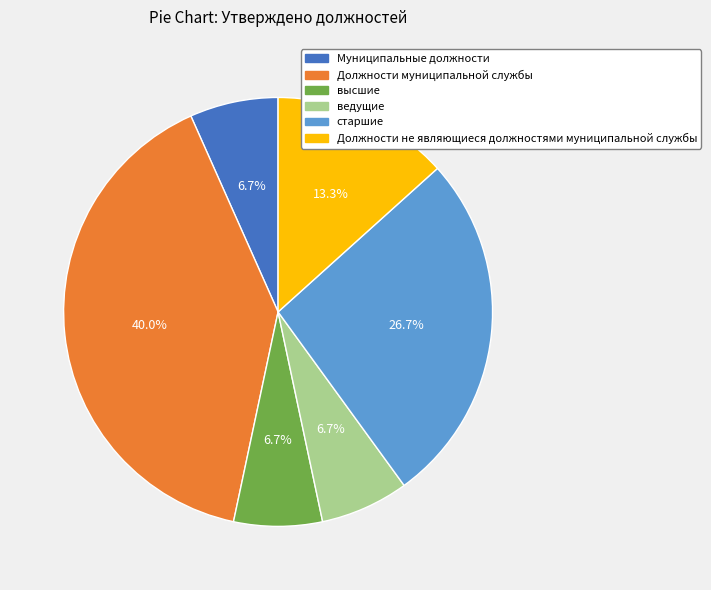

Does any single category account for the majority?

No